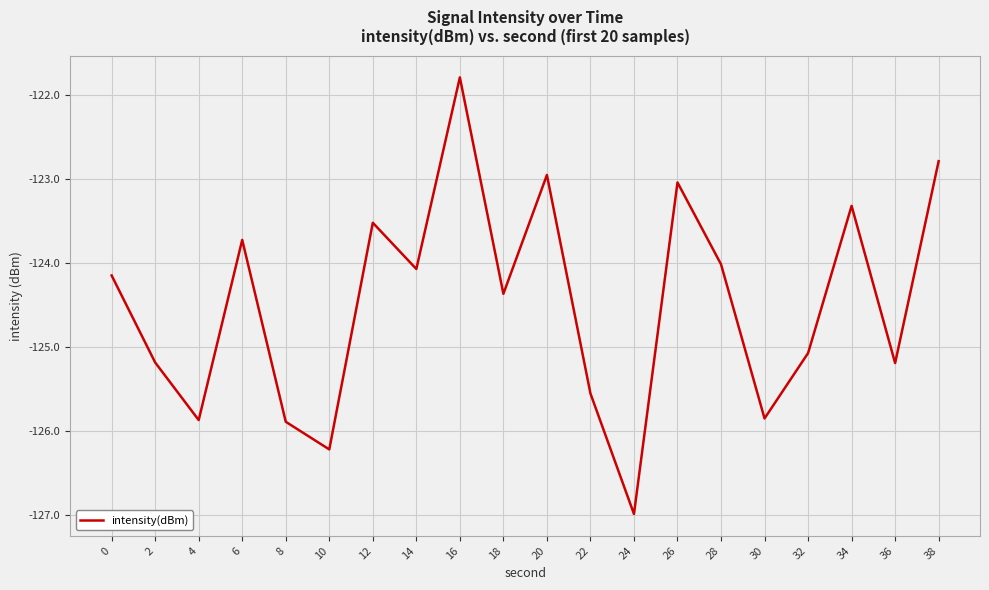

How many lines are shown in the chart?

1